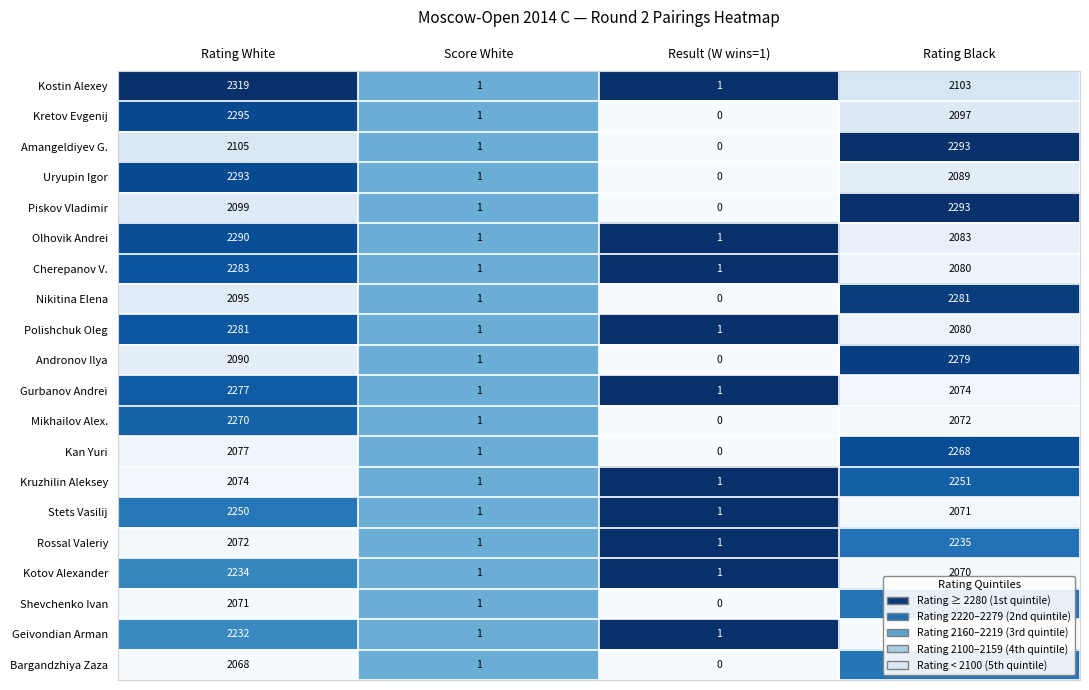

The value of Cherepanov V. at Rating Black is 3473. True or false?

False